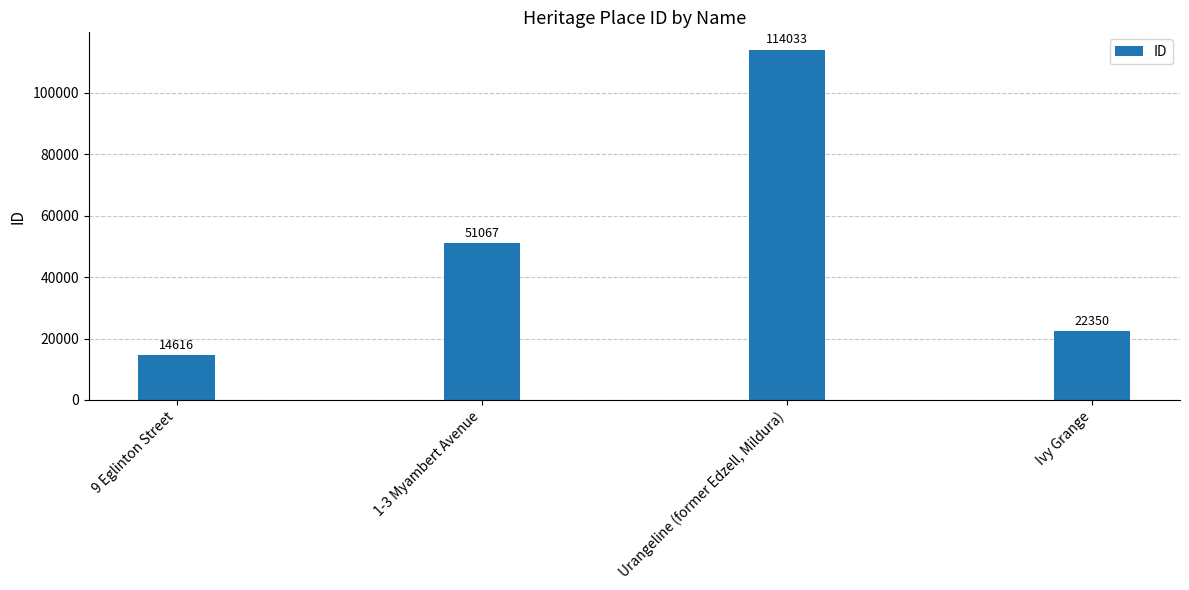

Reading left to right, extract all data points from this chart.

14616	51067	114033	22350